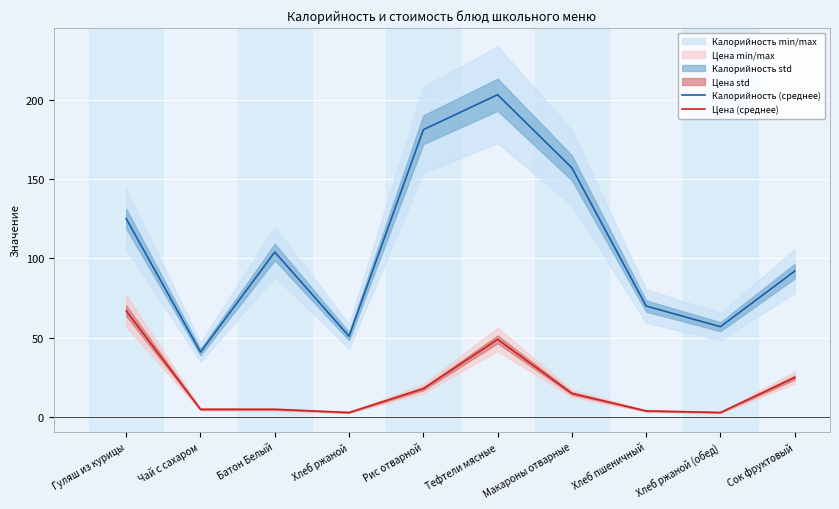

What is the average value of the Цена (среднее) series?

19